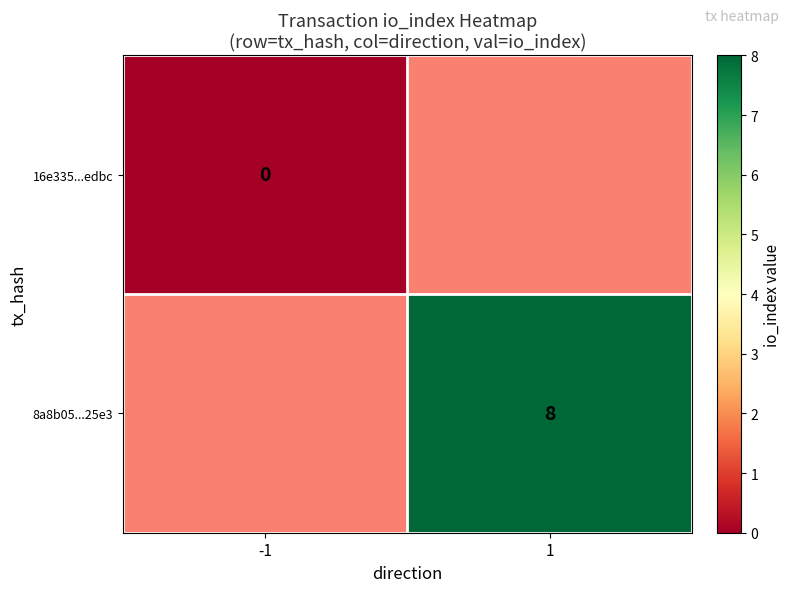

Is it true that 8a8b05...25e3 equals 5 at 1?

False